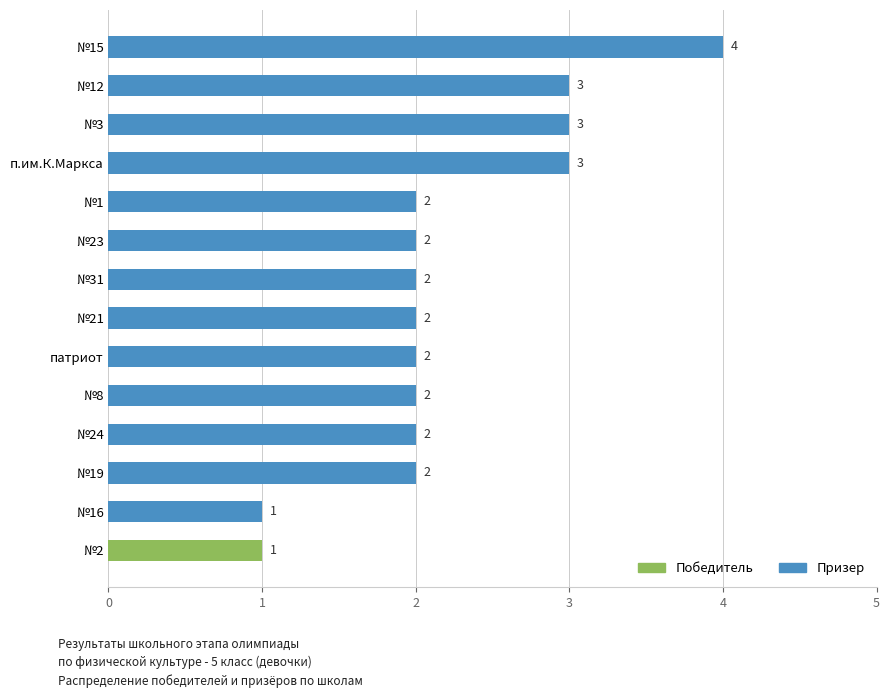

At which category is the sum across all series the highest?

№15